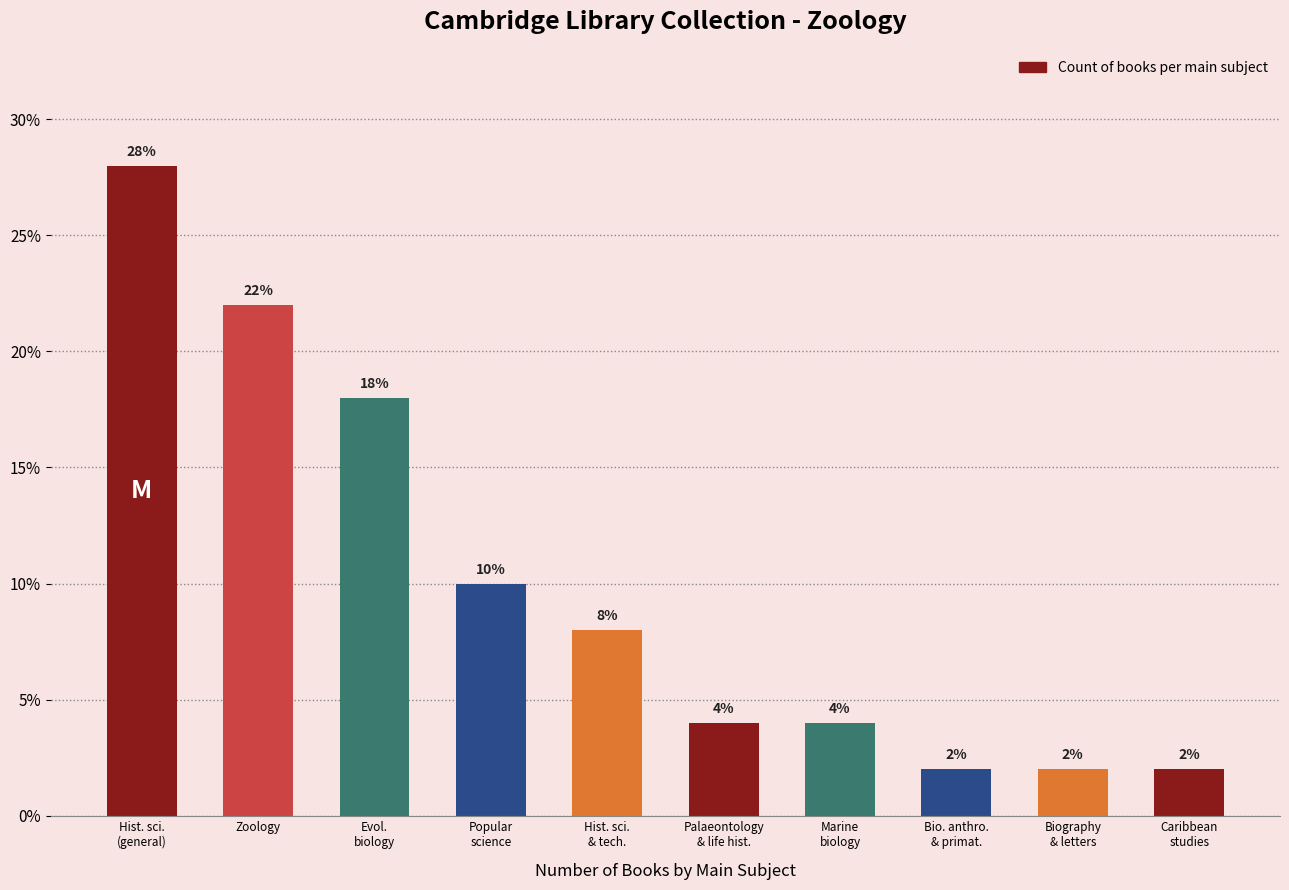

What is the label of the 9th bar from the left?

Biography
& letters